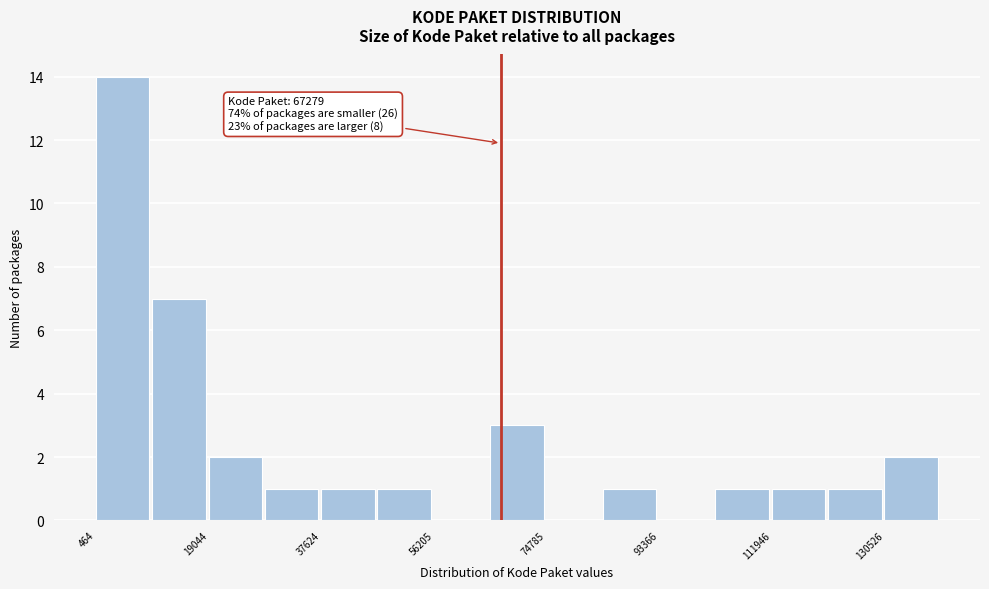

Which range on the x-axis has the tallest bar?

0 to 10000